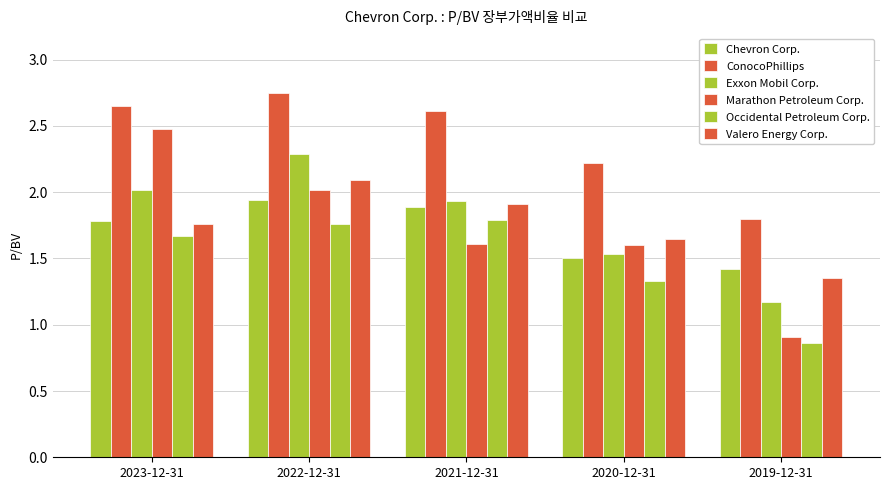

At which label does Occidental Petroleum Corp. reach its peak?

2021-12-31